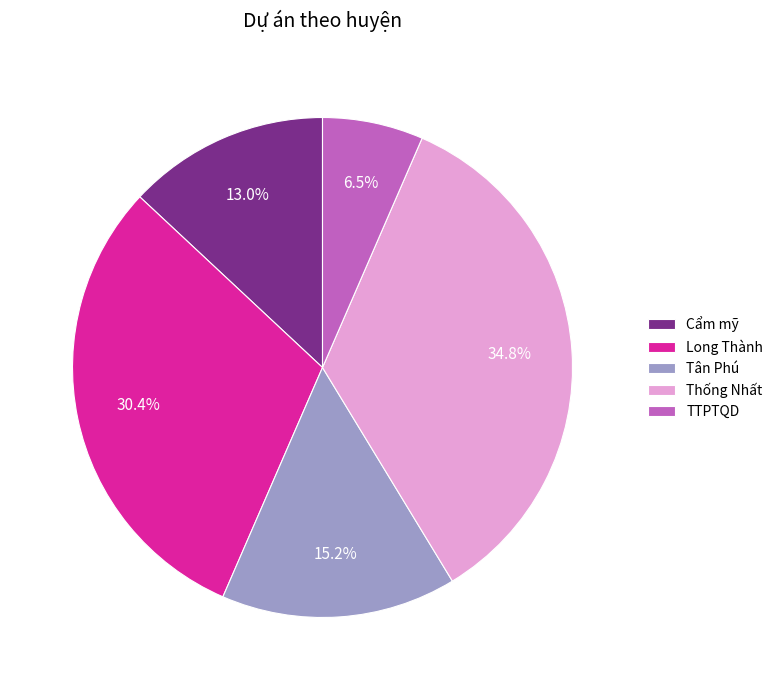

Approximately how many times larger is the value at Tân Phú compared to Cẩm mỹ?

1.2